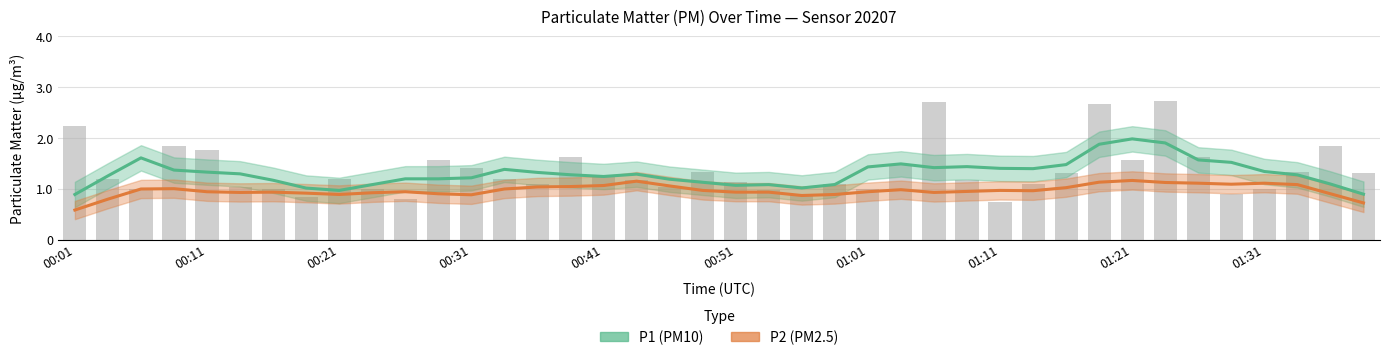

What is the label of the 40th bar from the left?

01:38